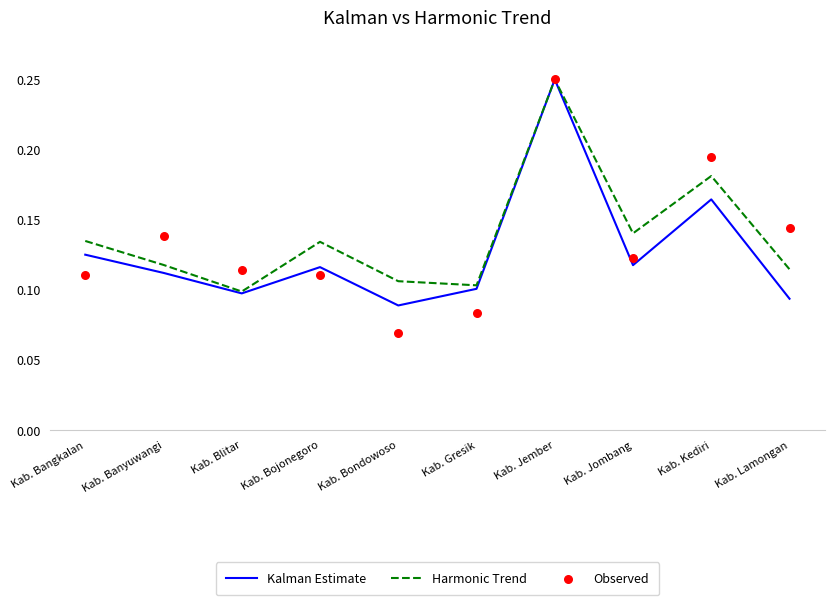

Is the value of Harmonic Trend at Kab. Bangkalan greater than the value of Observed at Kab. Lamongan?

No